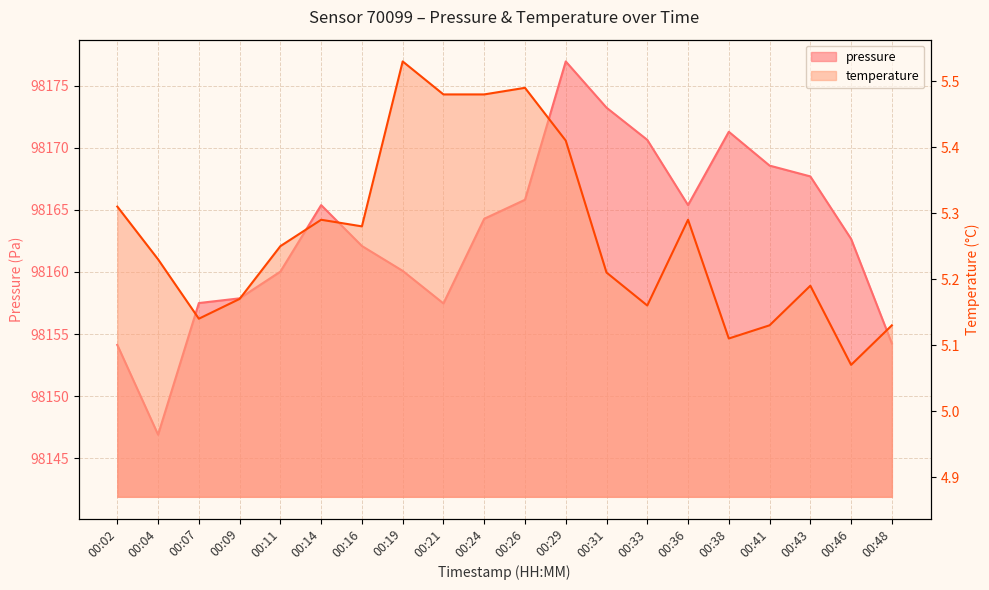

Which series has the largest range (max minus min)?

pressure